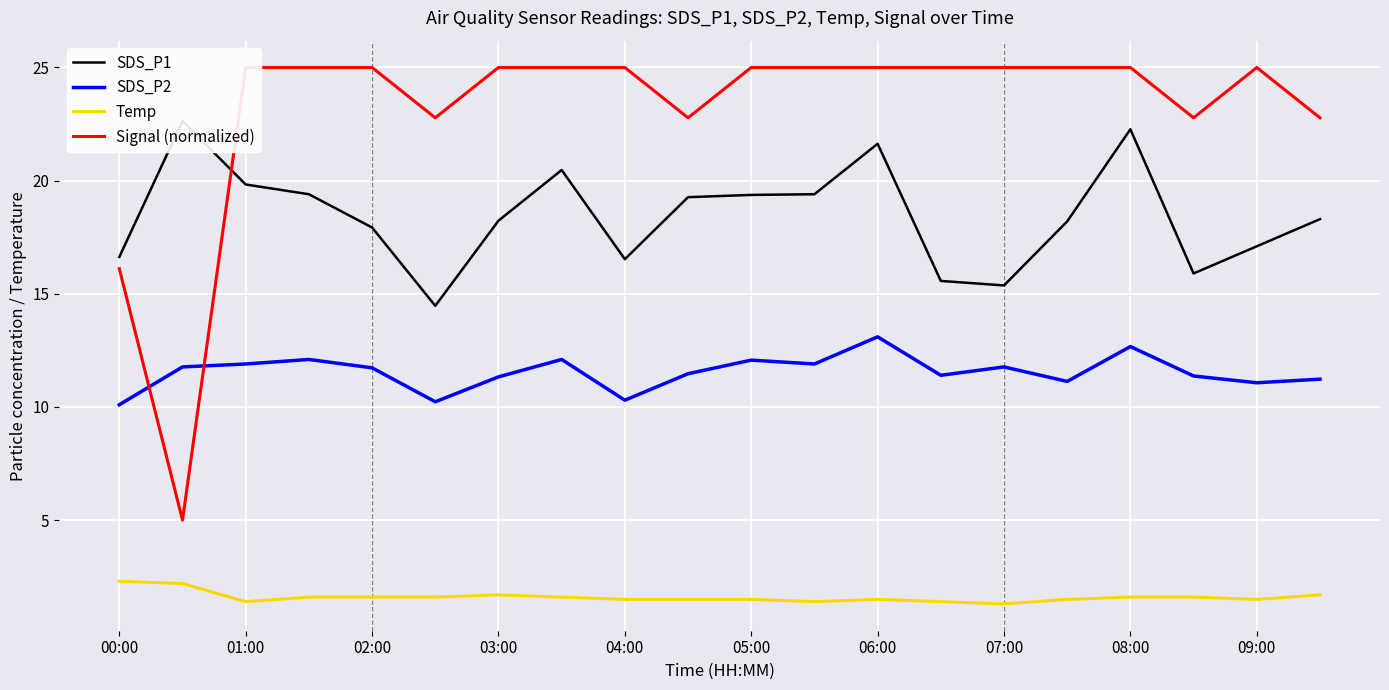

True or false: Temp and SDS_P2 intersect in this chart.

False